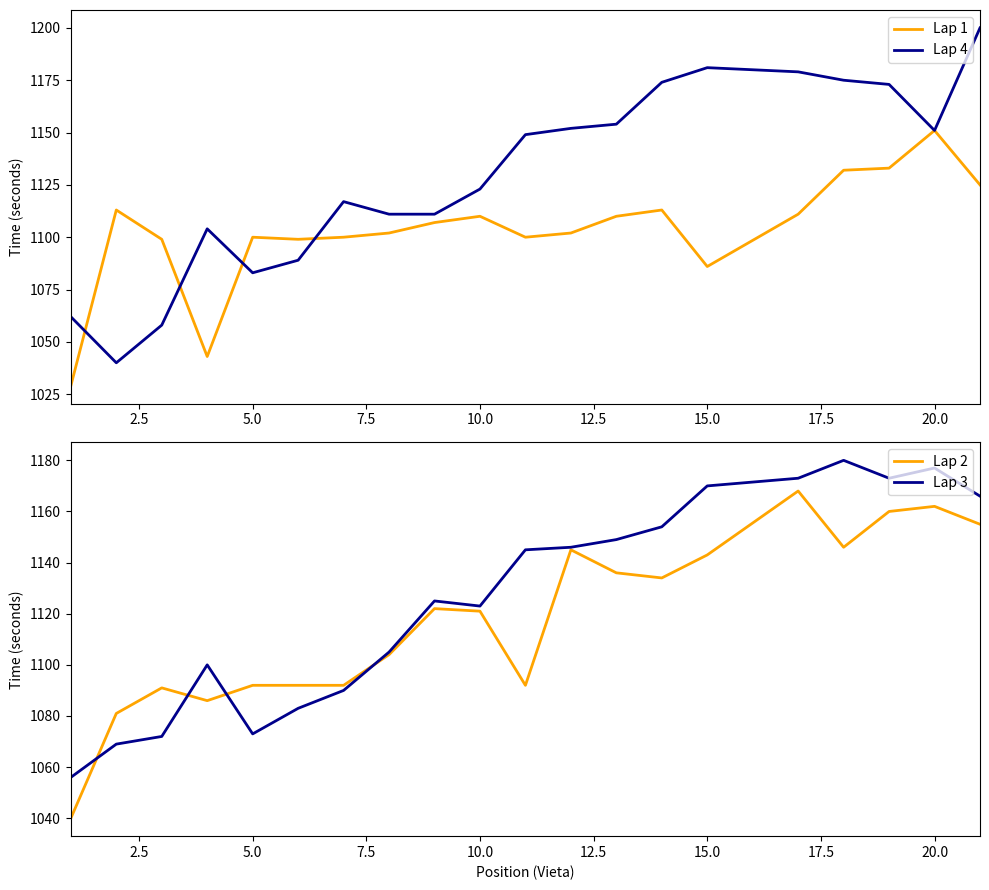

At which category does Lap 3 reach its first local valley?

5.0